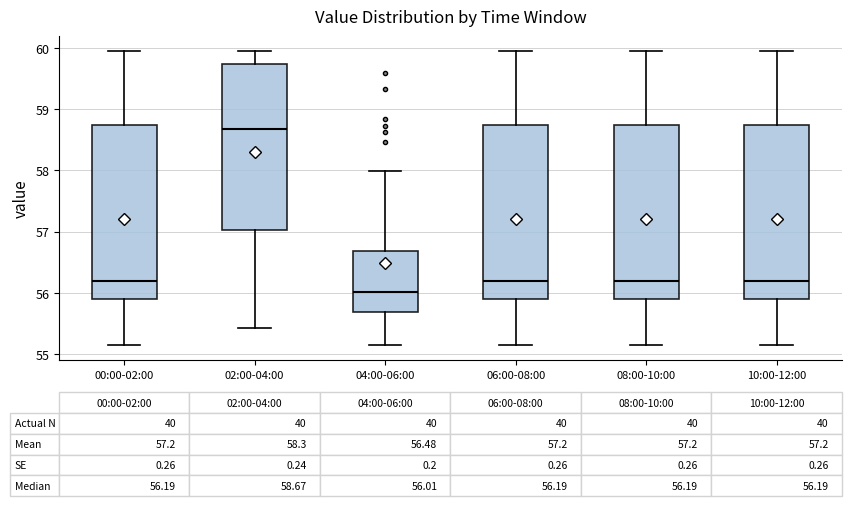

Which box's median line is the lowest?

04:00-06:00